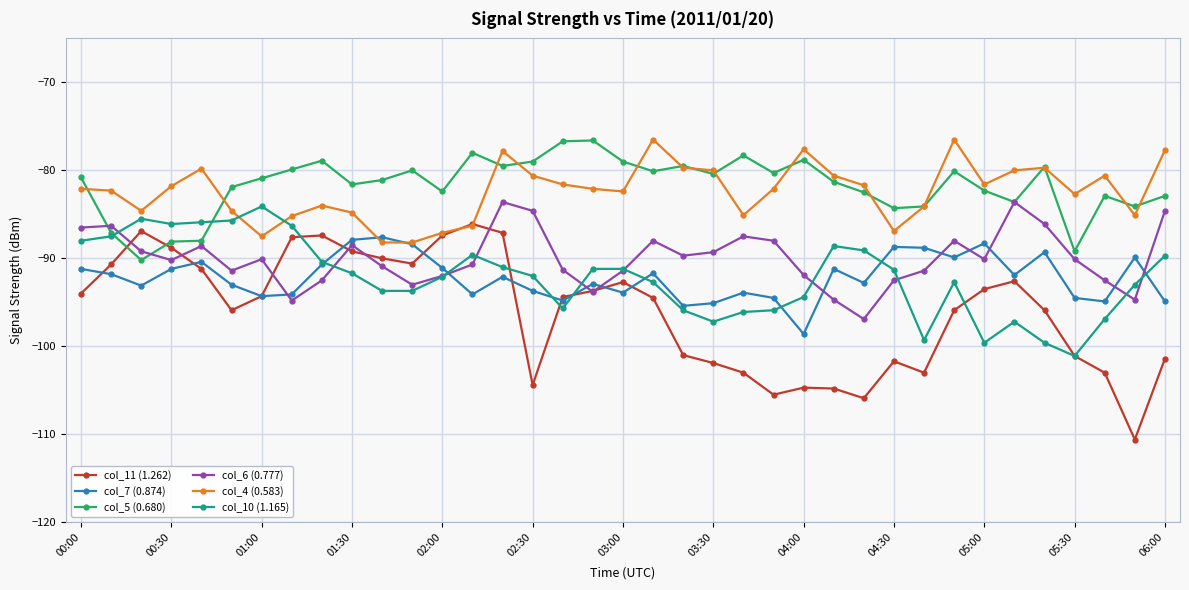

Which series has the largest range (max minus min)?

col_11 (1.262)